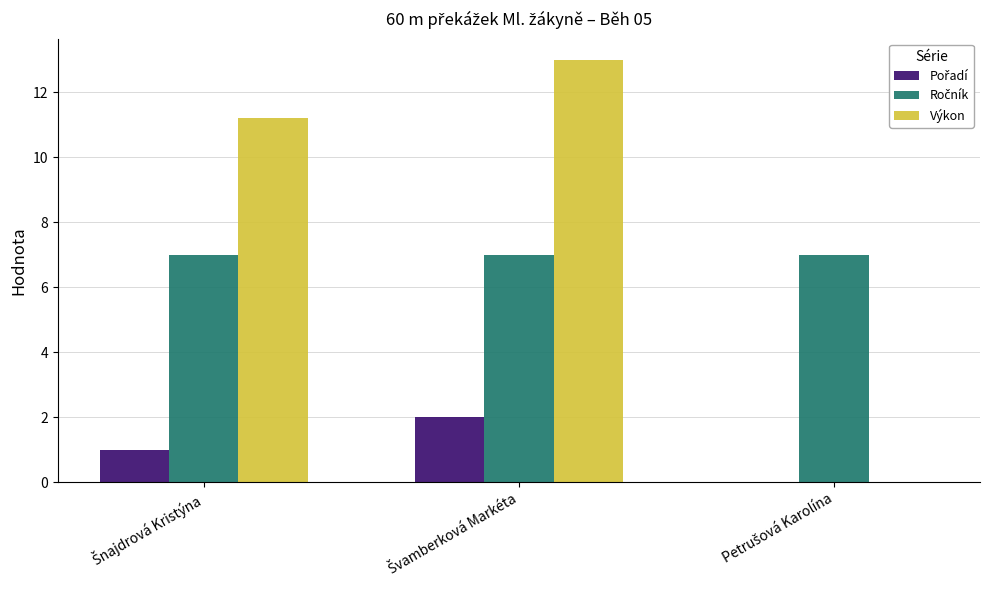

What is the sum of all Výkon values?

24.2